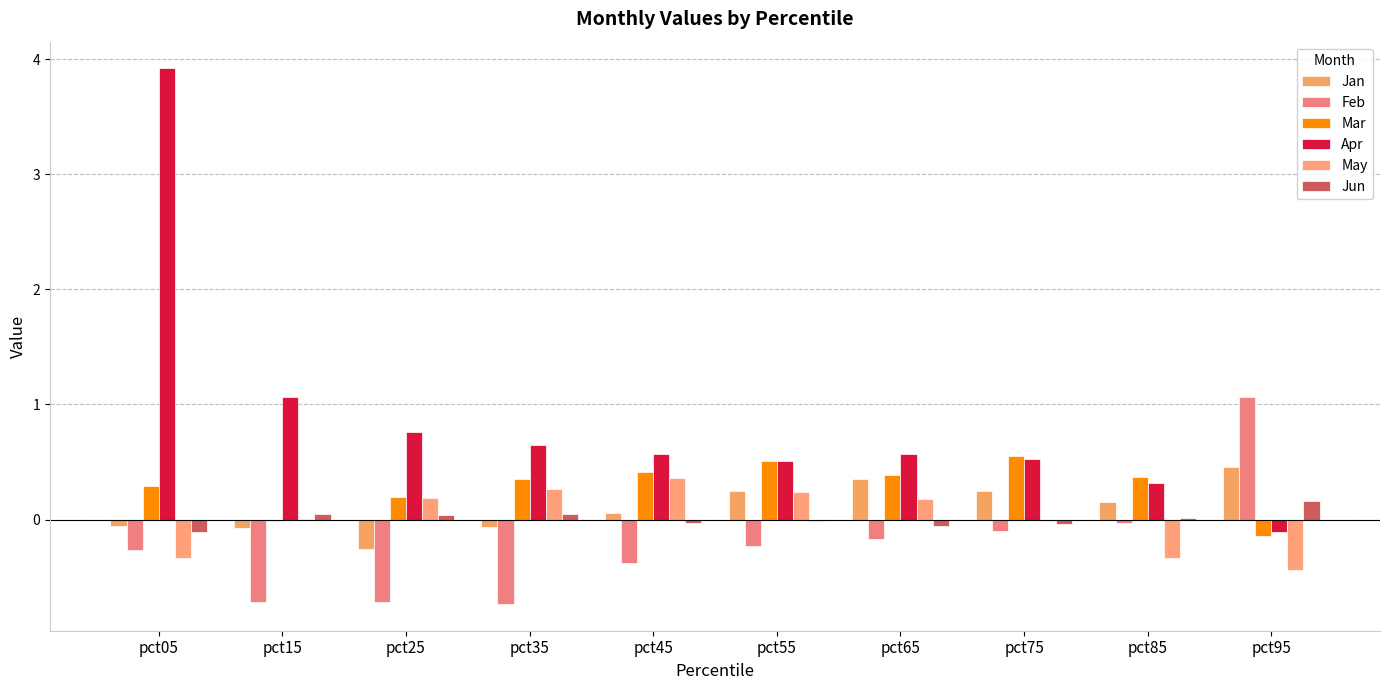

At which label does Mar reach its peak?

pct75